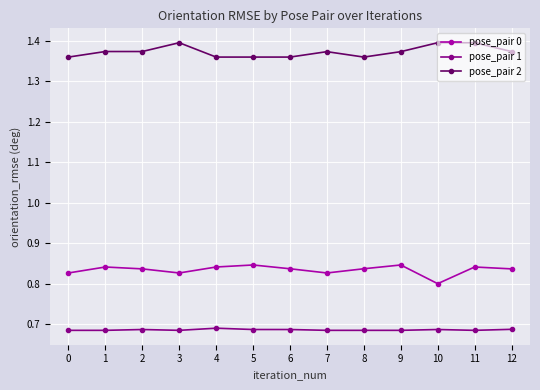

What is the sum of all pose_pair 2 values?

17.9